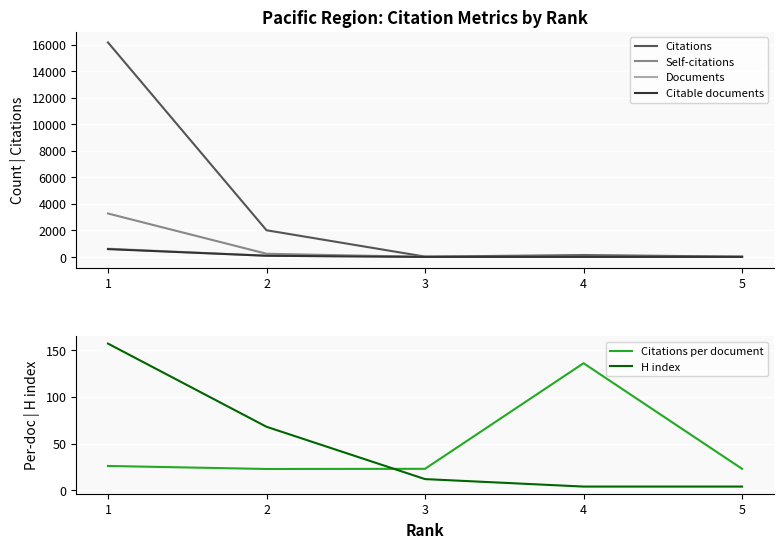

List the labels in order of Documents value, smallest first.

3, 4, 5, 2, 1